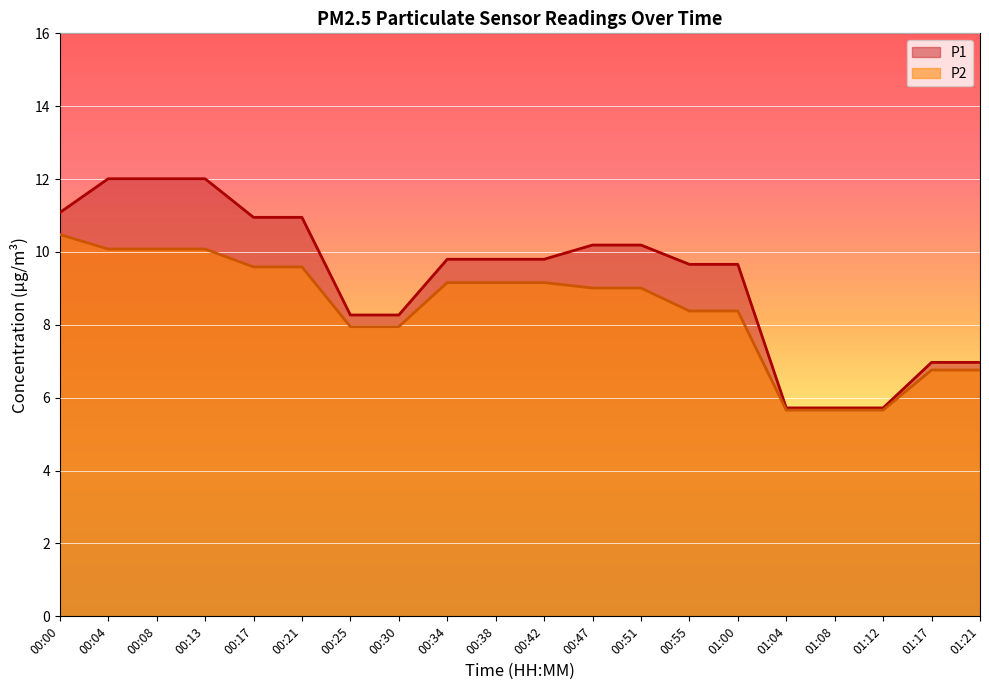

Which has a higher value, 00:55 or 00:17?

00:17